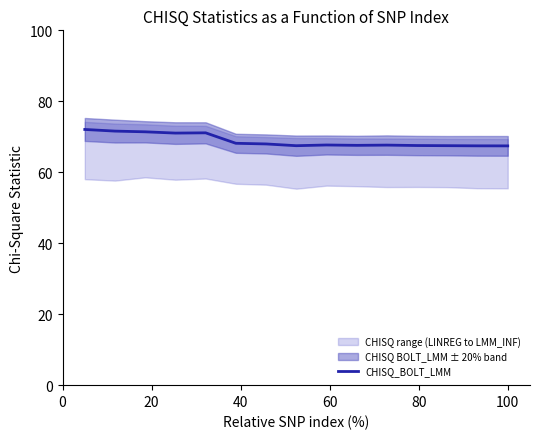

What is the minimum value for CHISQ_BOLT_LMM?

67.4